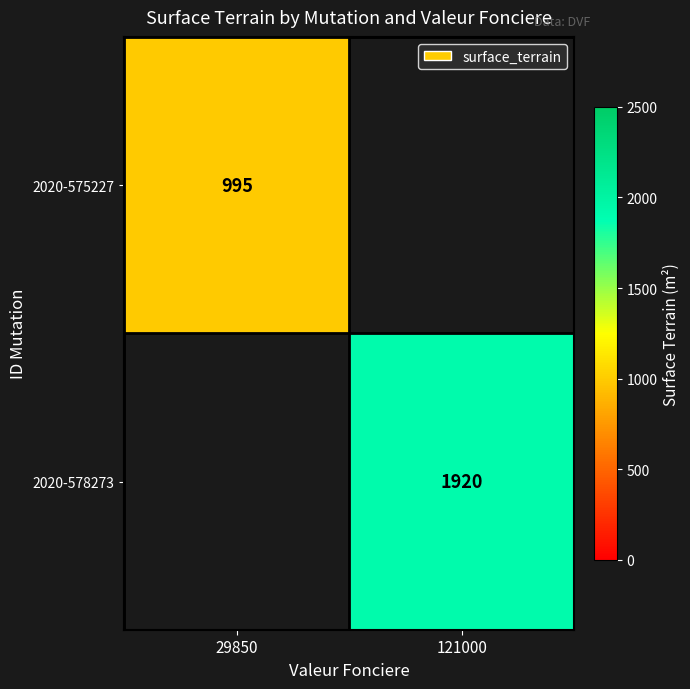

Is it true that 2020-578273 equals 805 at 121000?

False